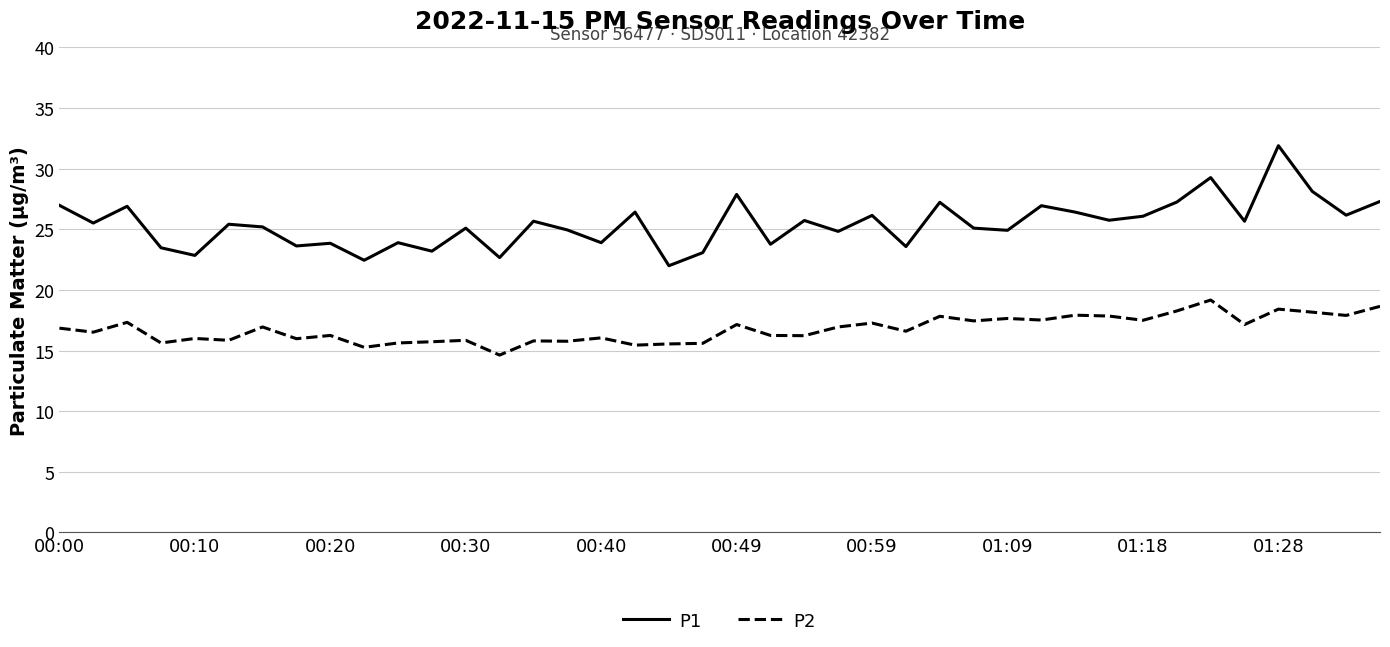

What is the difference between the maximum and second lowest values in the P2 series?

3.9